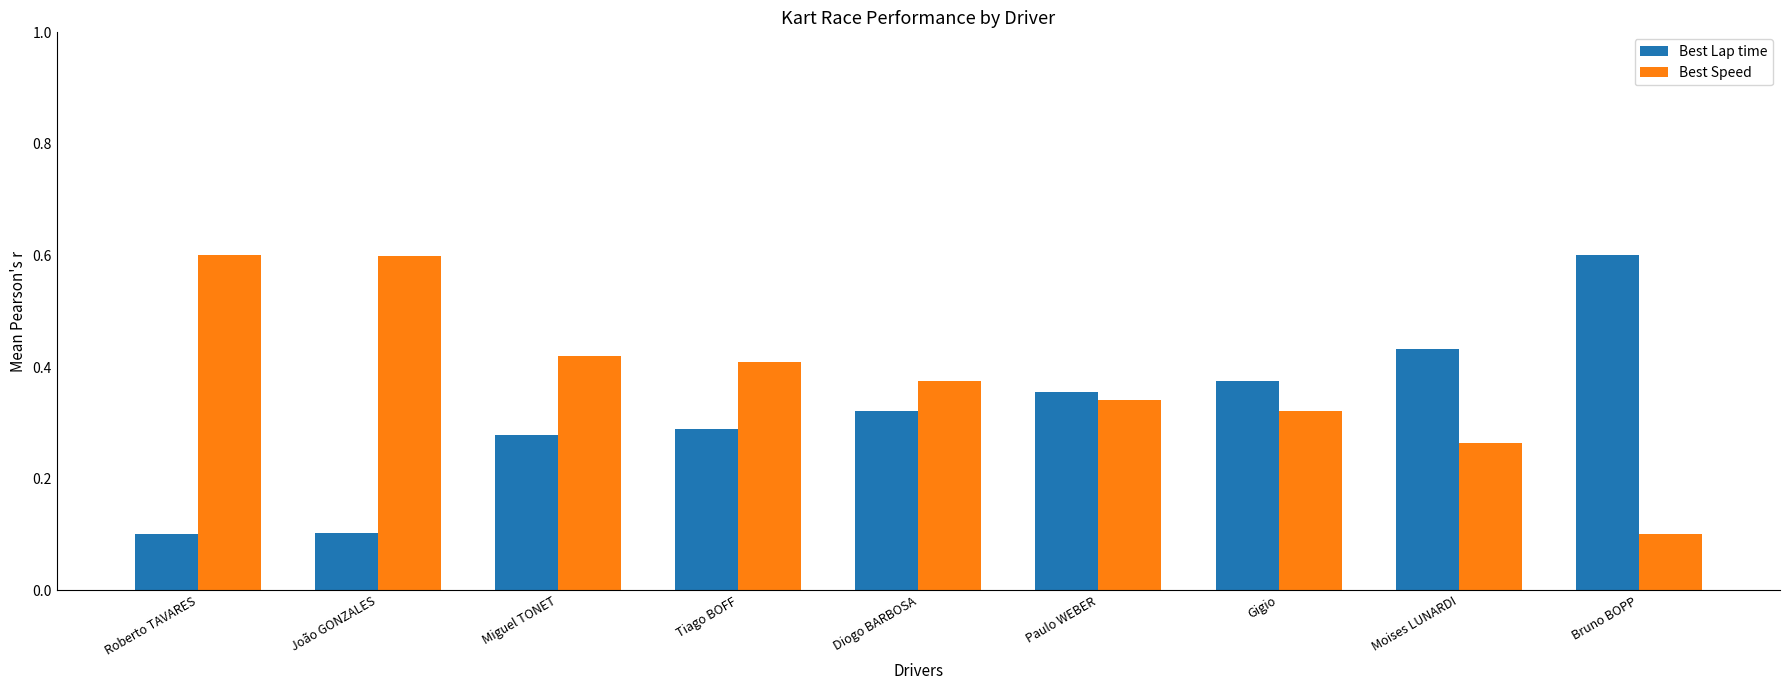

The value of Best Speed at Paulo WEBER is 0.1. True or false?

False